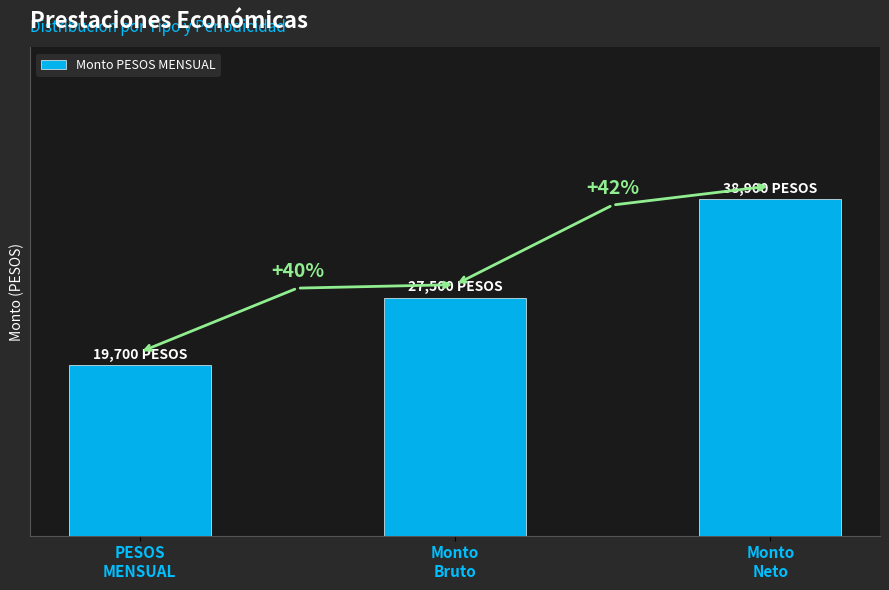

Are the bars horizontal?

No